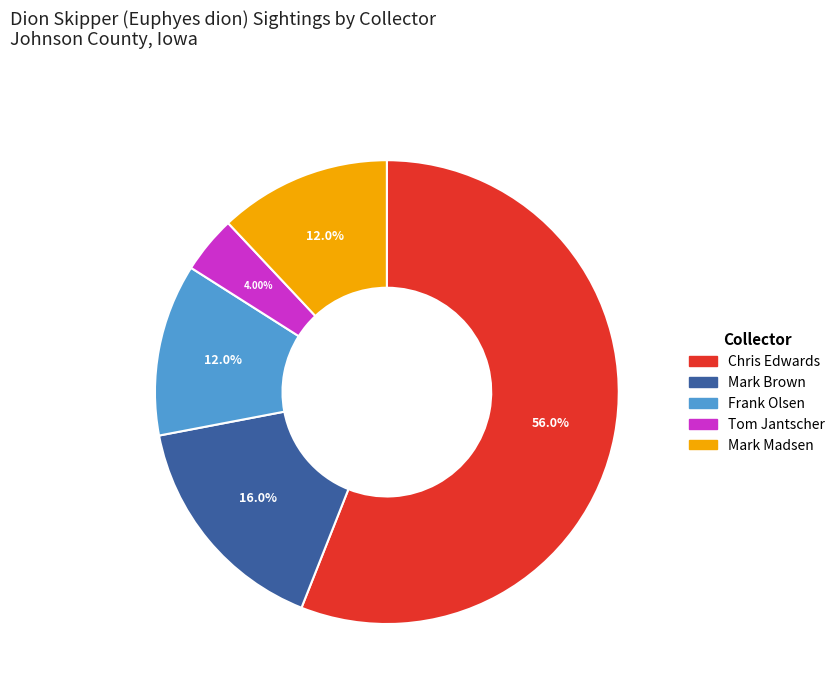

Which slice is the smallest?

Tom Jantscher